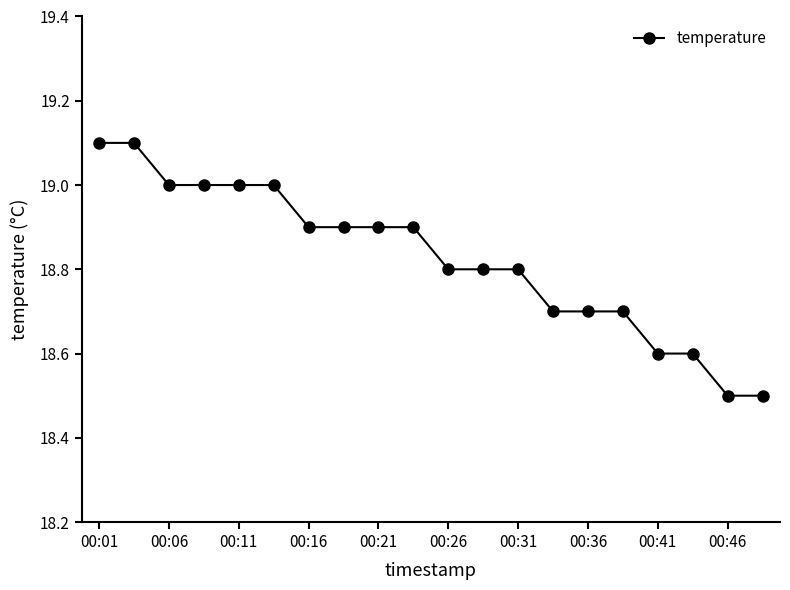

What is the value of the 4th point from the left?

19.0